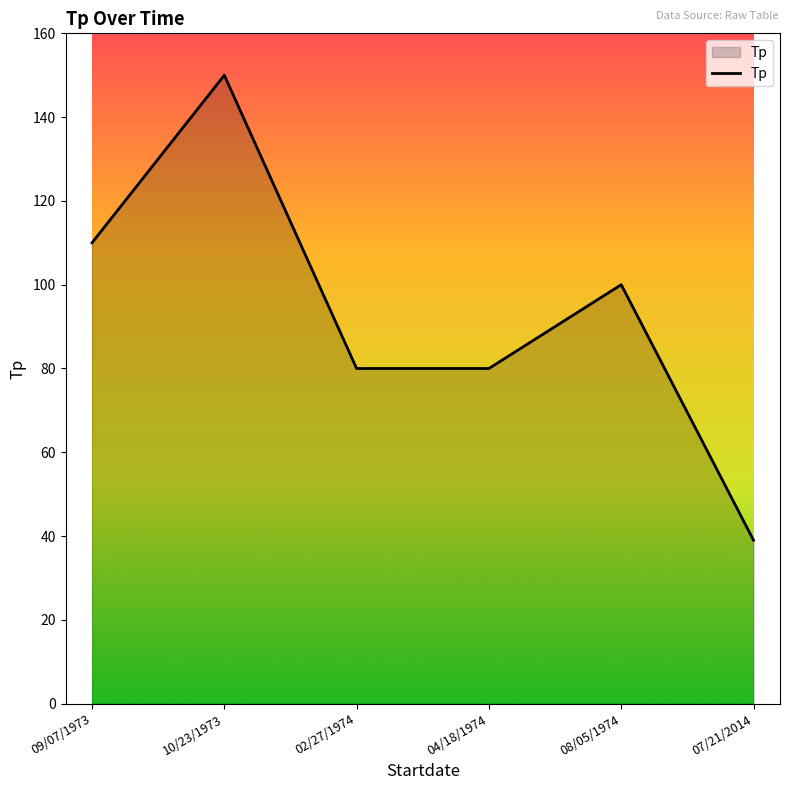

Which label corresponds to the largest value in the chart?

10/23/1973